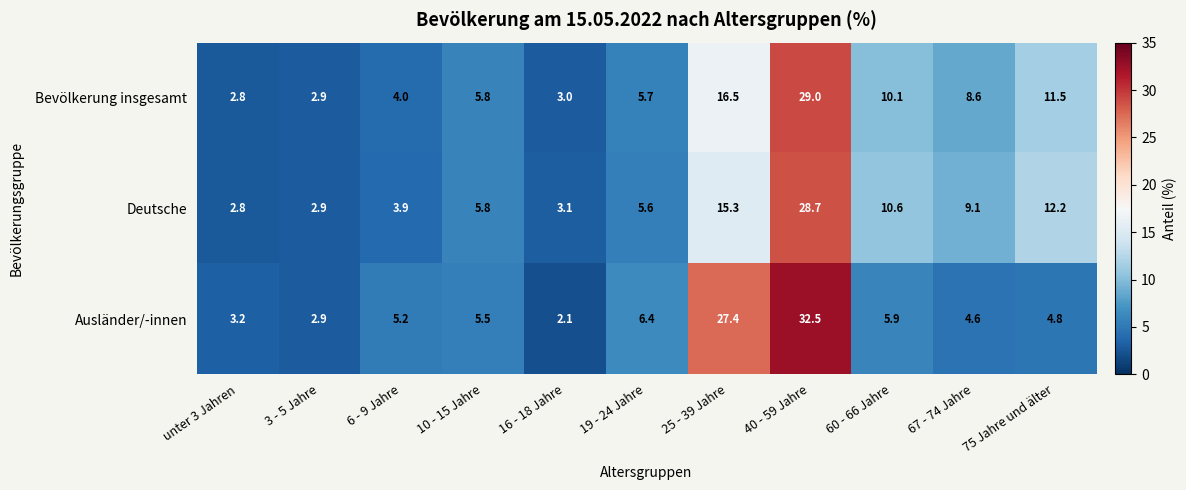

List the series in order of their overall mean, highest first.

Ausländer/-innen, Deutsche, Bevölkerung insgesamt